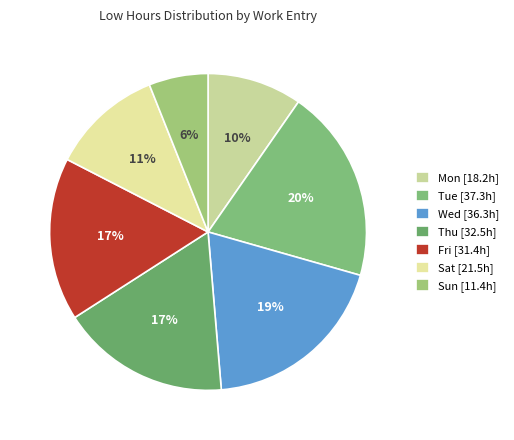

How many segments does this pie chart have?

7